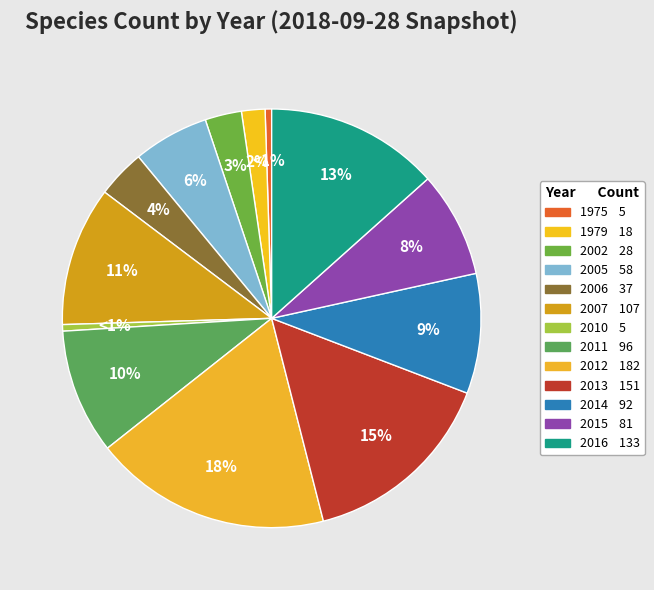

How many segments does this pie chart have?

13